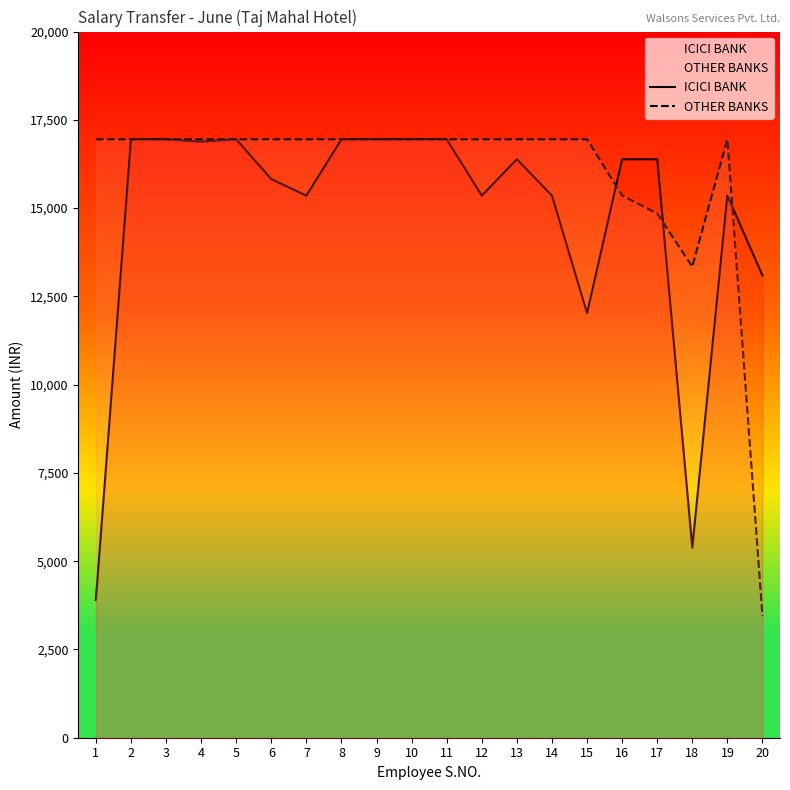

At which category does OTHER BANKS reach its first local peak?

19